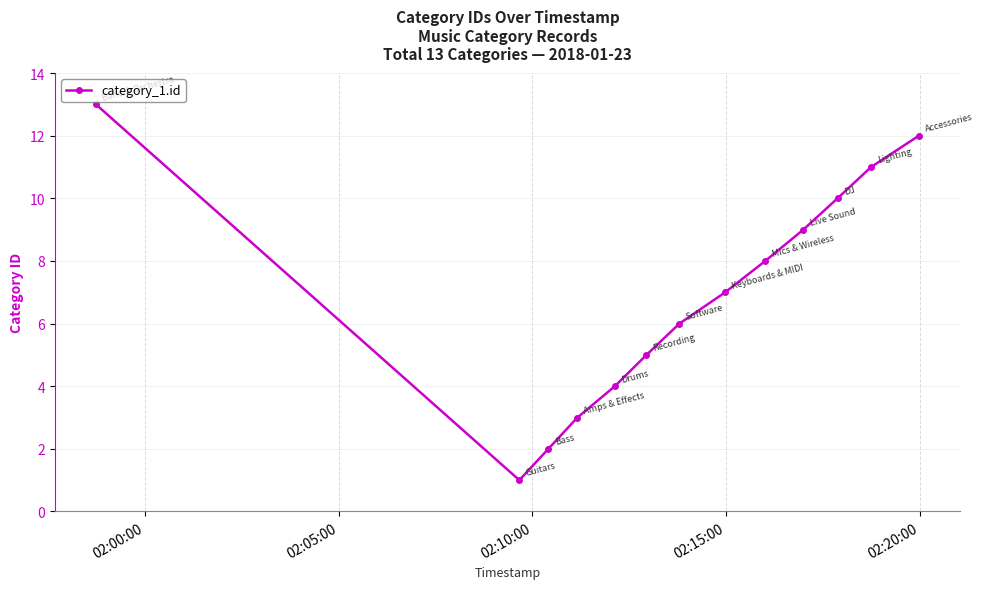

What is the maximum value shown in the chart?

13